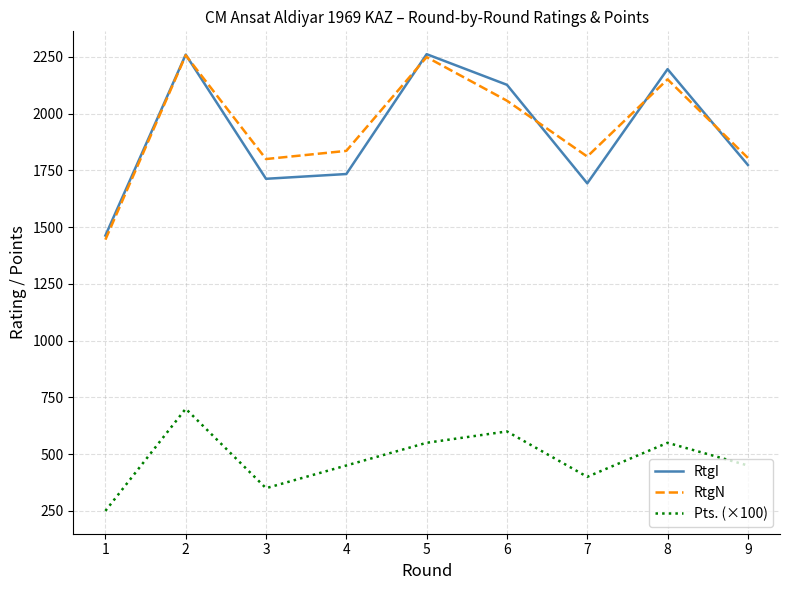

Rank the series at 7 from highest to lowest value.

RtgN, RtgI, Pts. (×100)